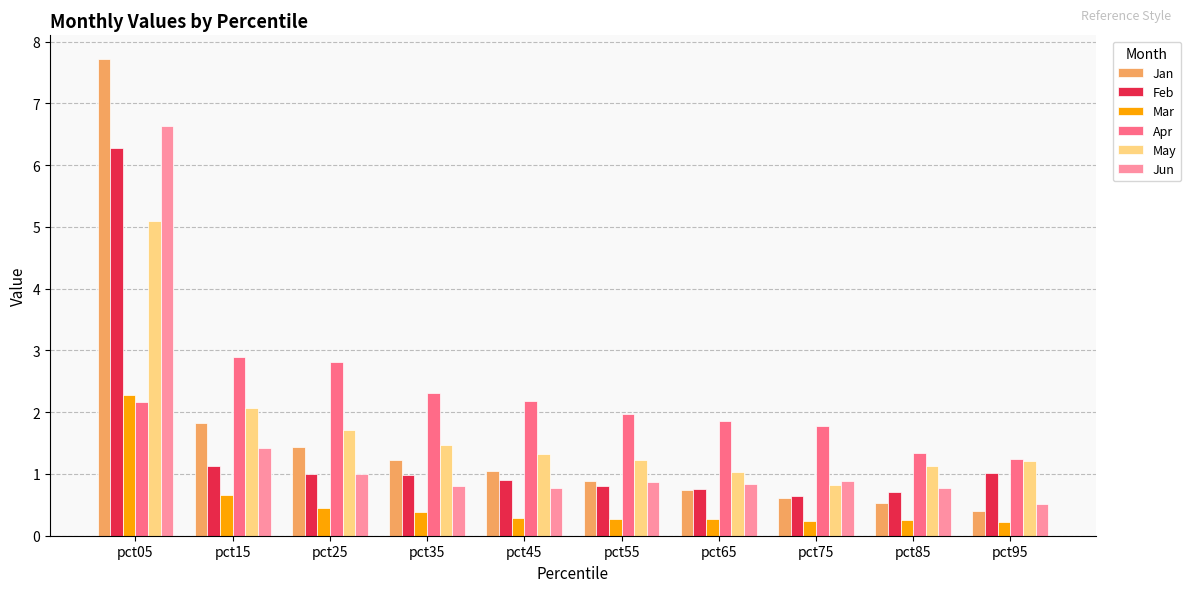

At which label does May reach its peak?

pct05